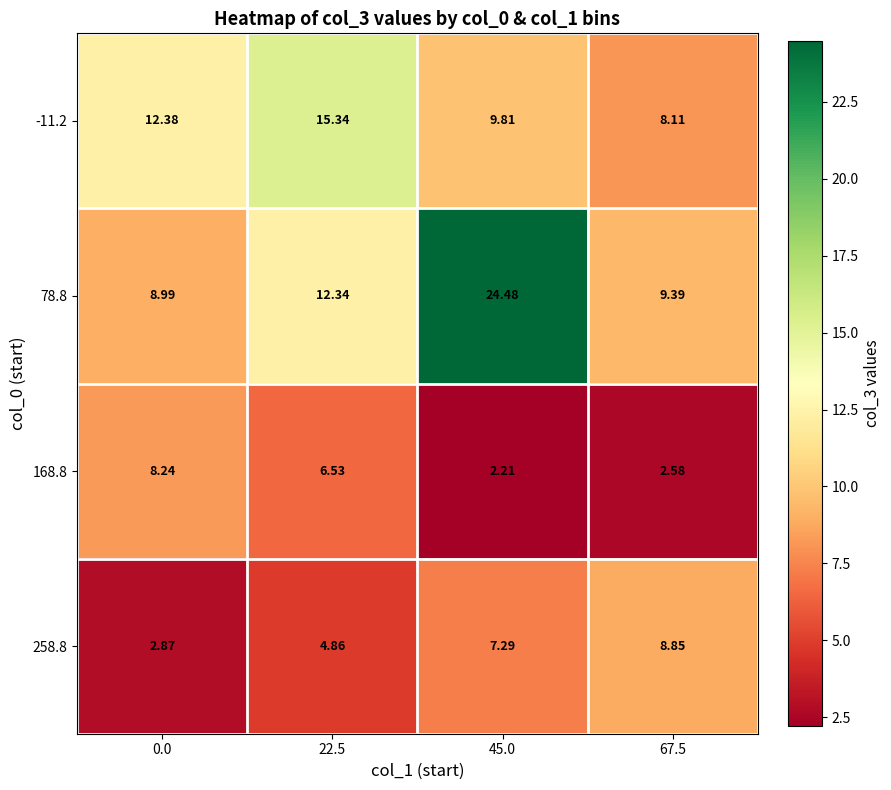

What is the total value across all series at 45.0?

43.8